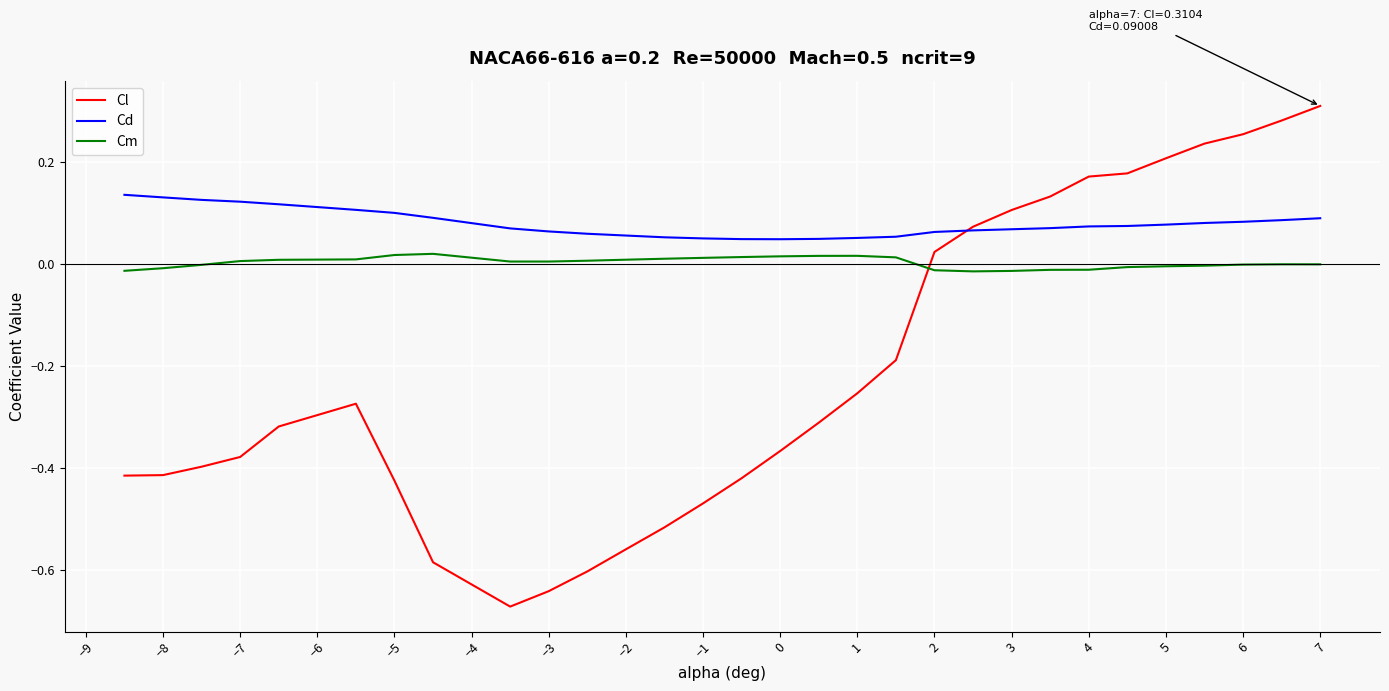

Which series has the widest spread of values?

Cl